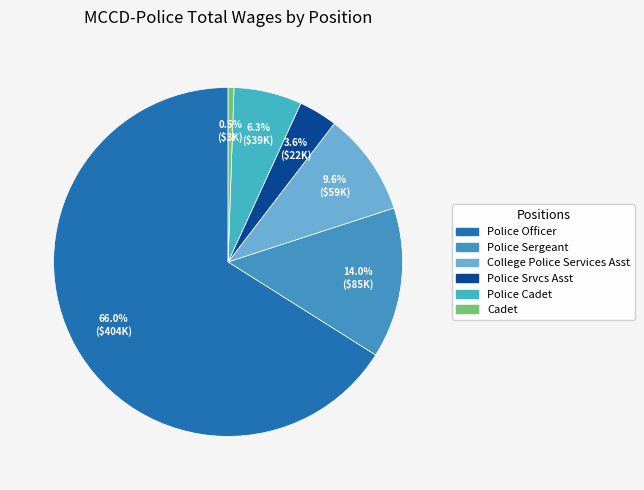

Which slice is the smallest?

Cadet